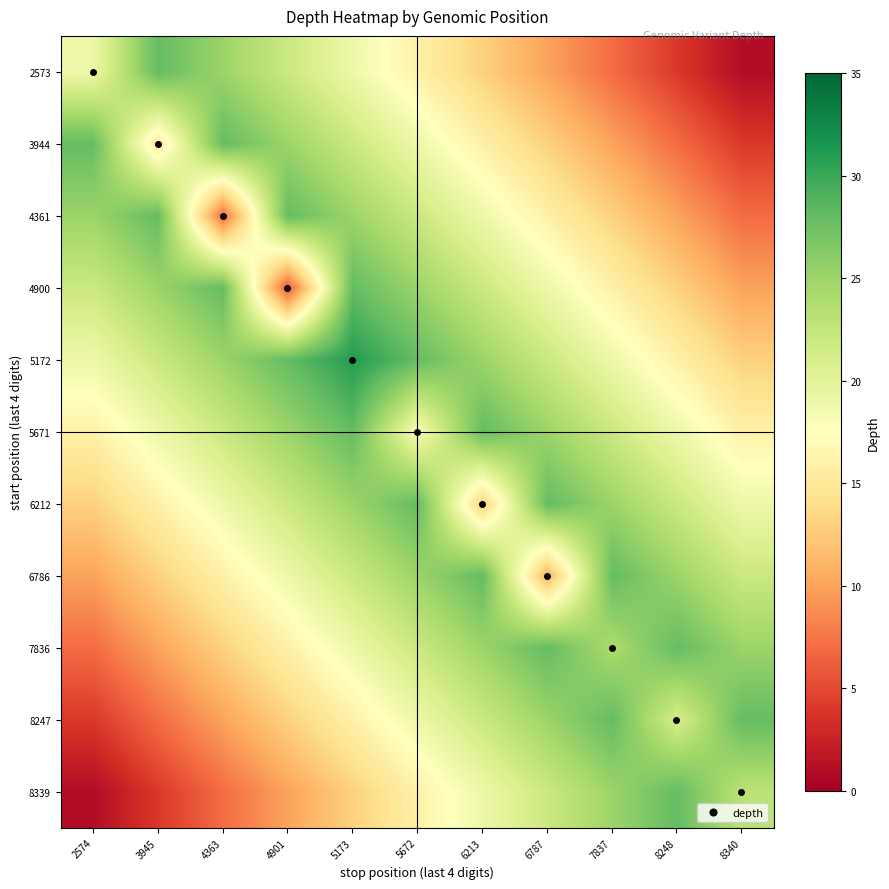

How many categories are shown in the chart?

11